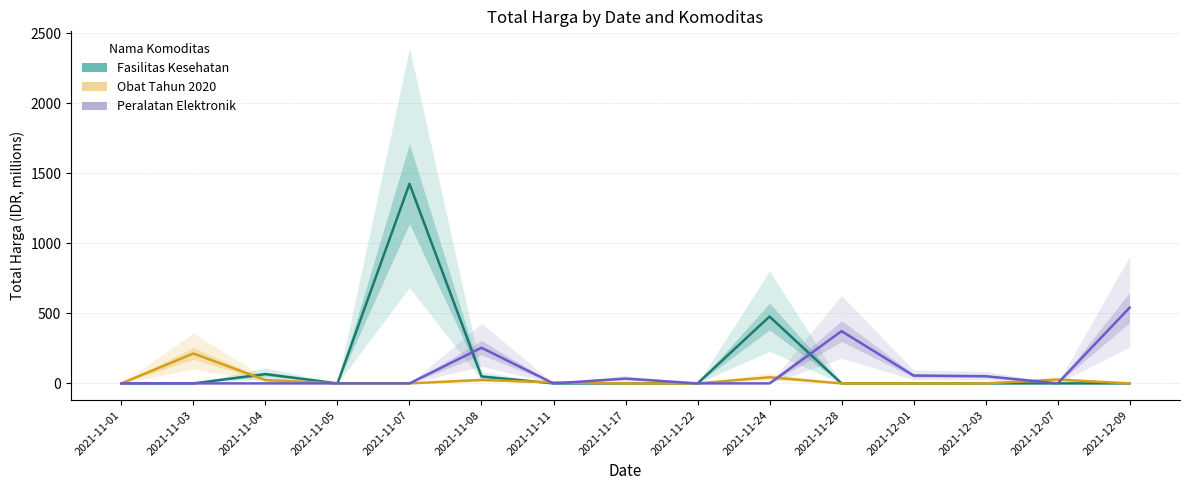

Is this an area chart (filled region under the line)?

No